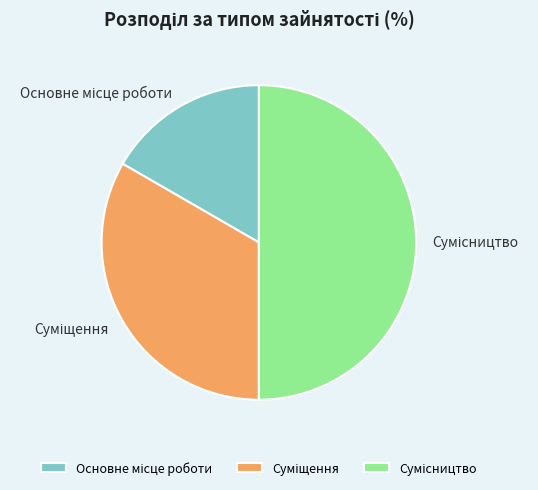

The Суміщення slice represents 33% of the pie. True or false?

True